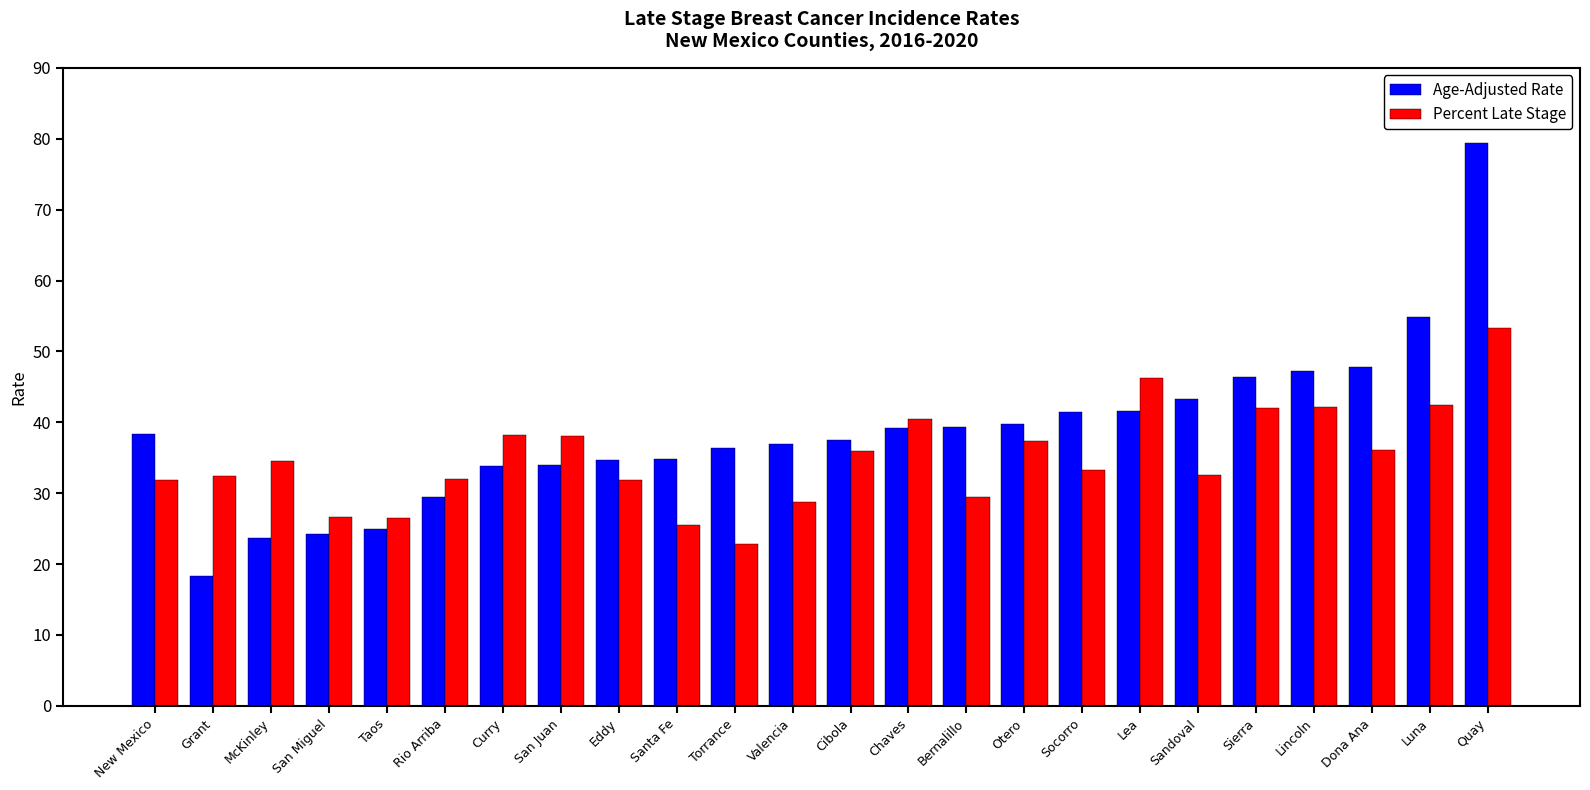

What are all the series names shown in the legend?

Age-Adjusted Rate, Percent Late Stage